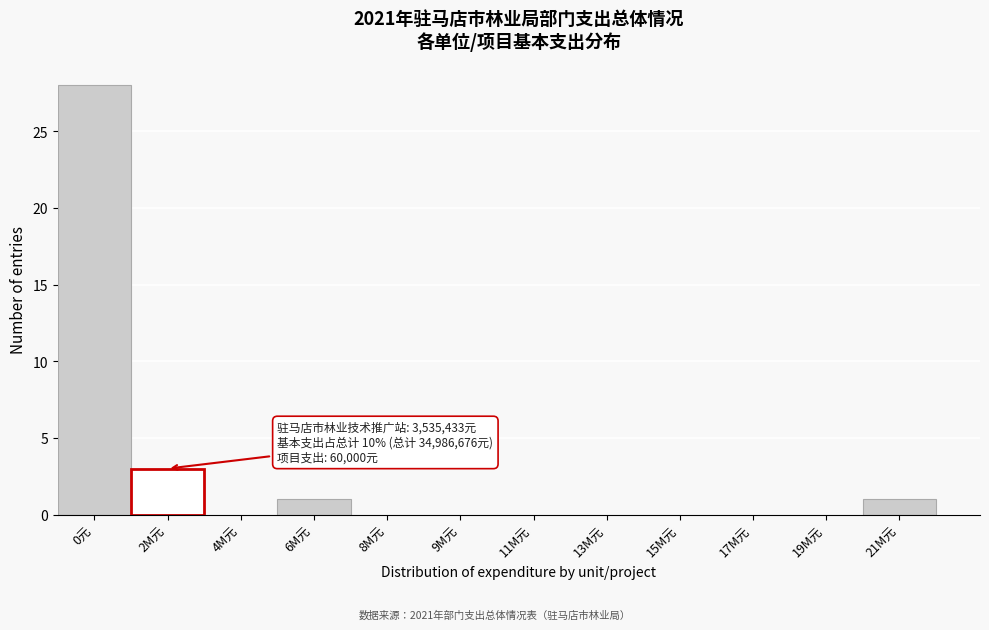

Reading left to right, list all the values displayed in this chart.

0元=28	2M元=3	4M元=0	6M元=1	8M元=0	9M元=0	11M元=0	13M元=0	15M元=0	17M元=0	19M元=0	21M元=1